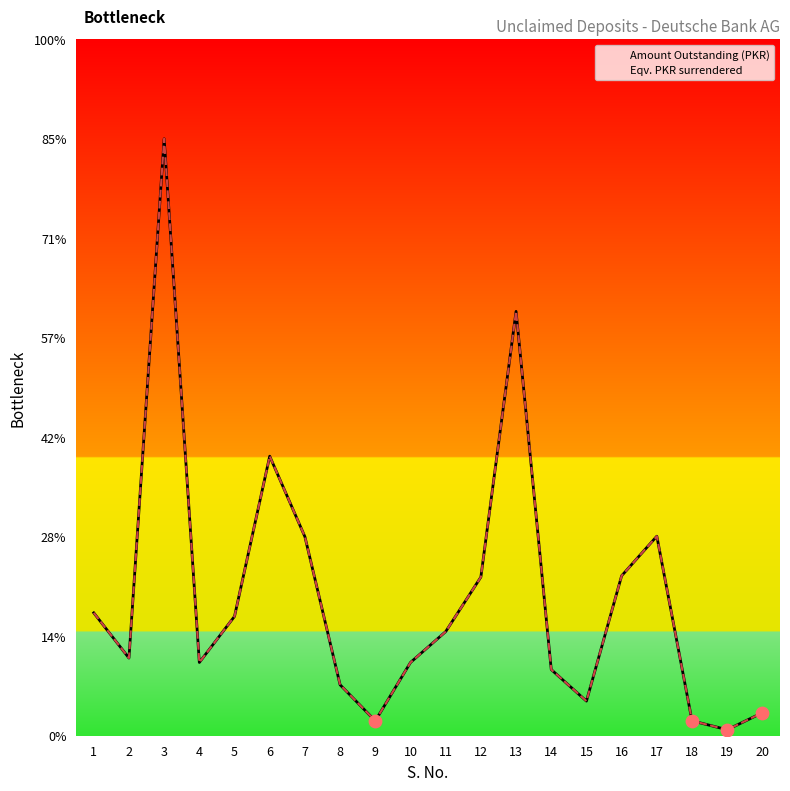

Which series contains the highest Y value?

Amount Outstanding (PKR)